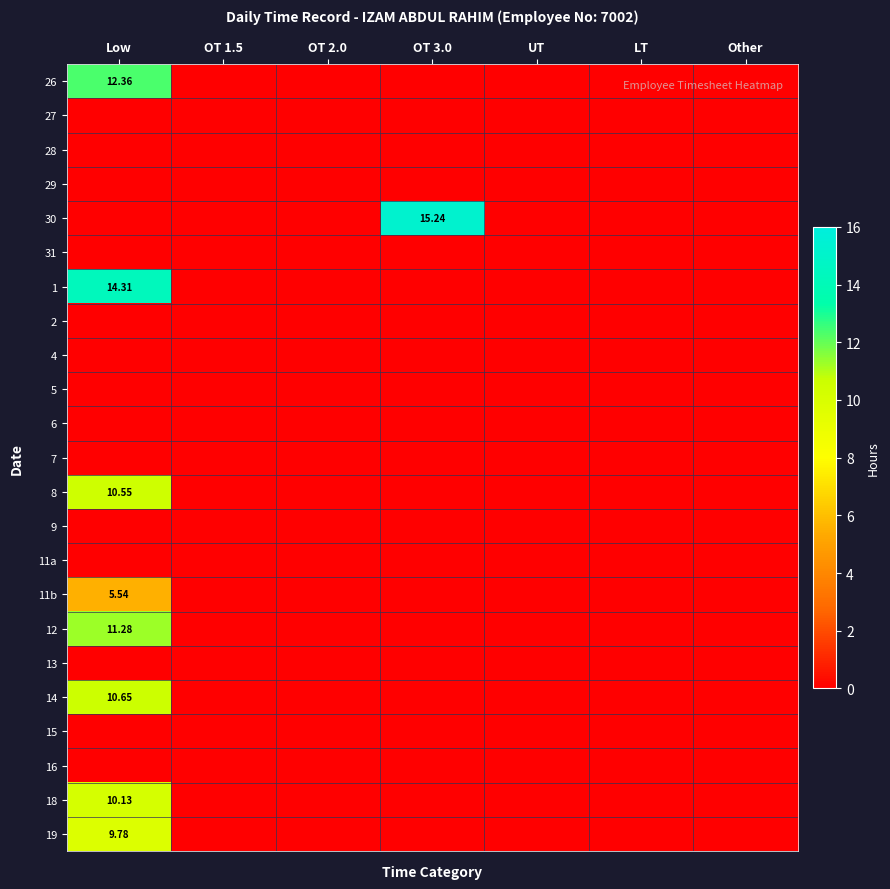

Which series changed the most between Low and OT 1.5?

1